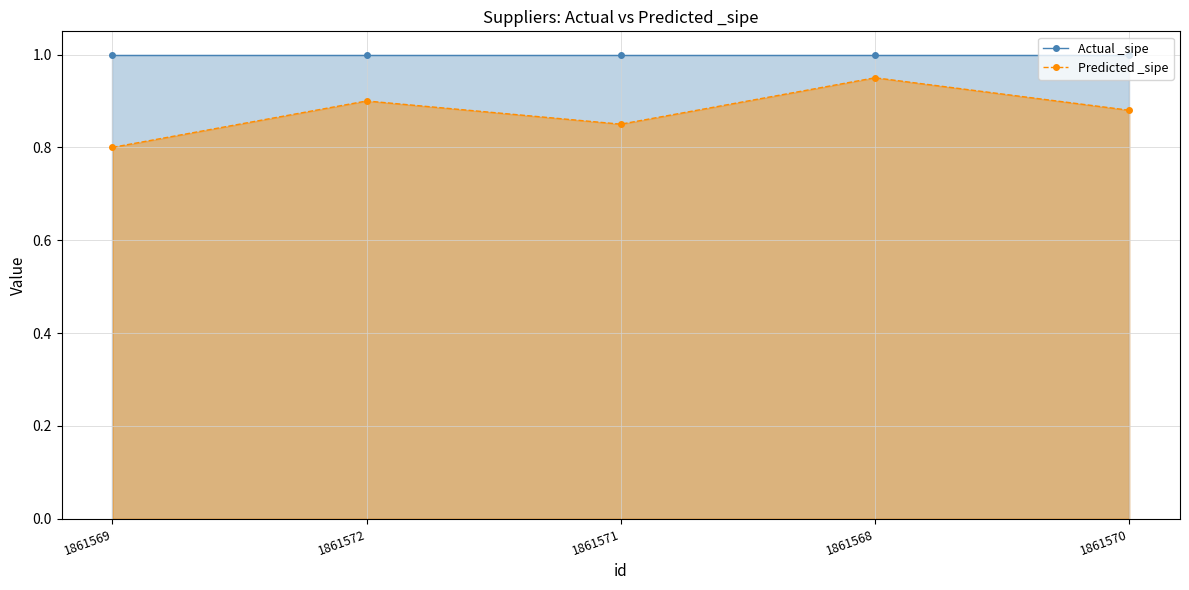

Which category has the lowest value across all series?

1861569